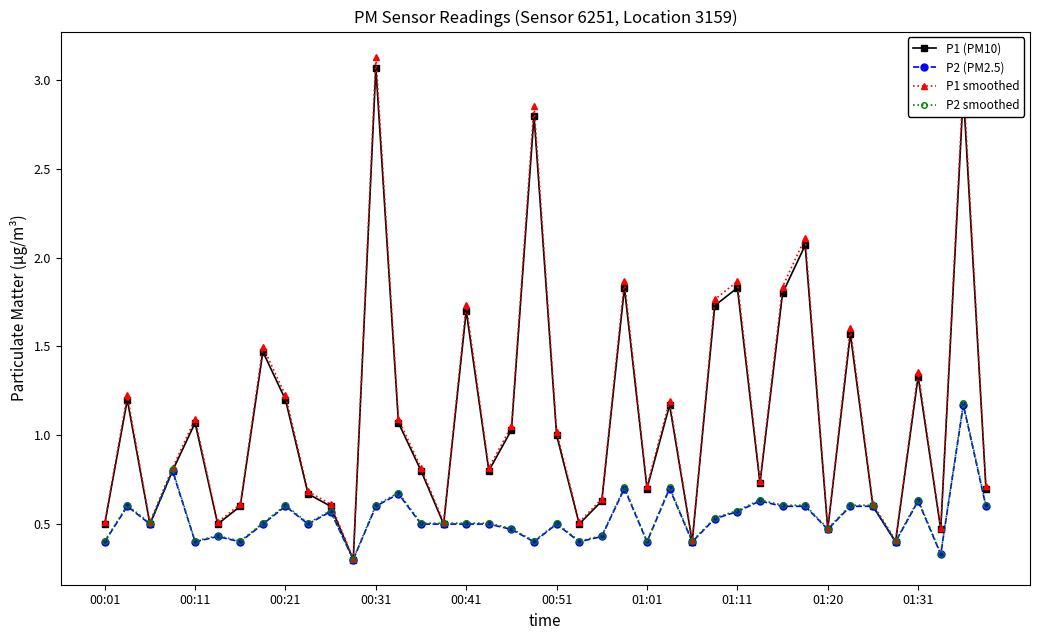

At how many categories does at least one series exceed 1?

19